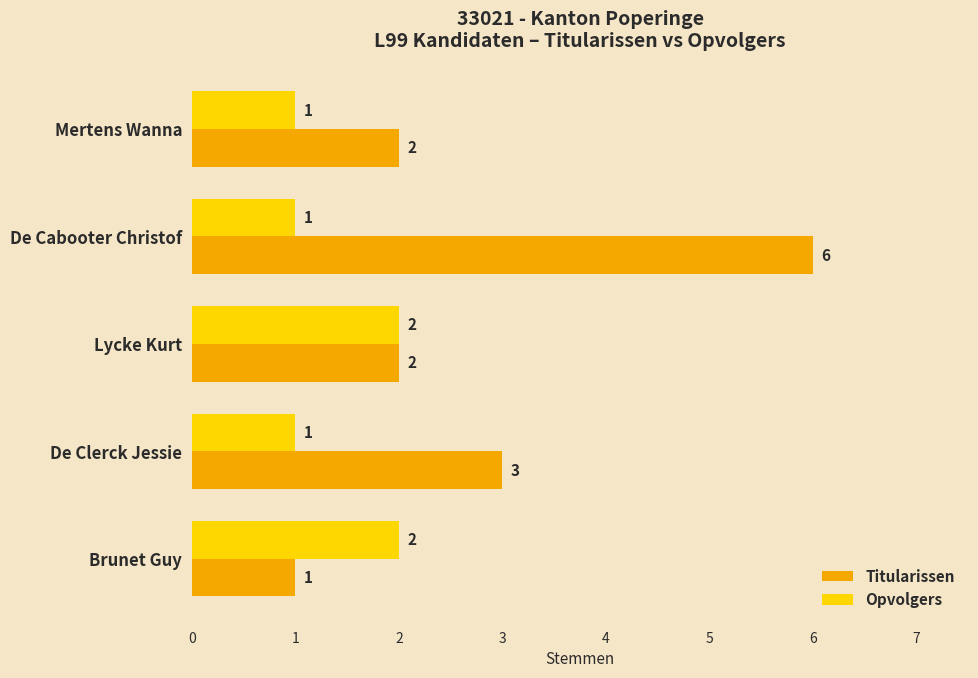

The Titularissen series shows 1 at De Cabooter Christof. True or false?

False